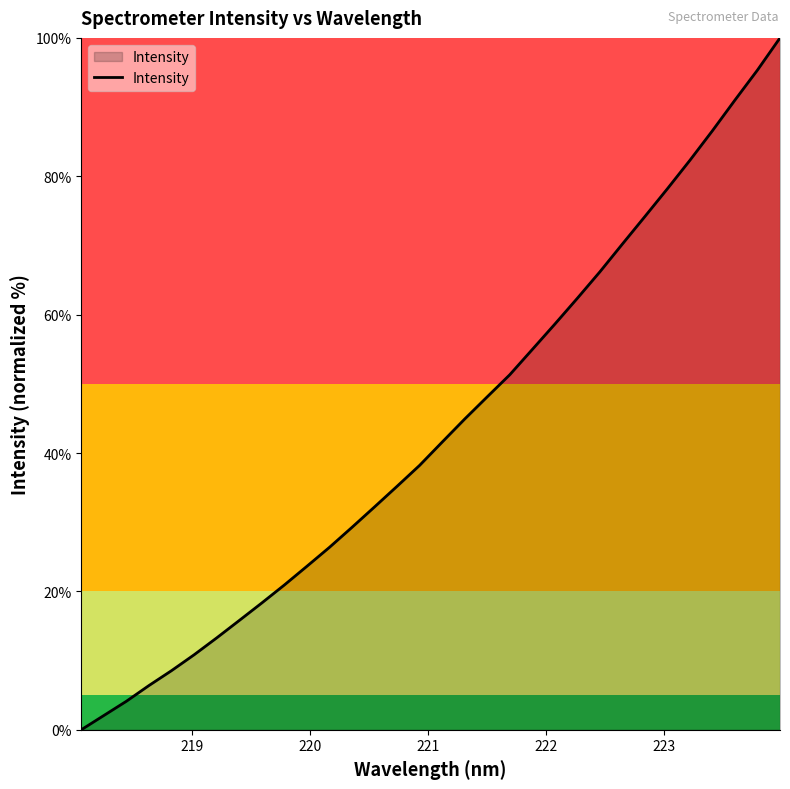

What is the difference between the maximum and minimum values?

100.0